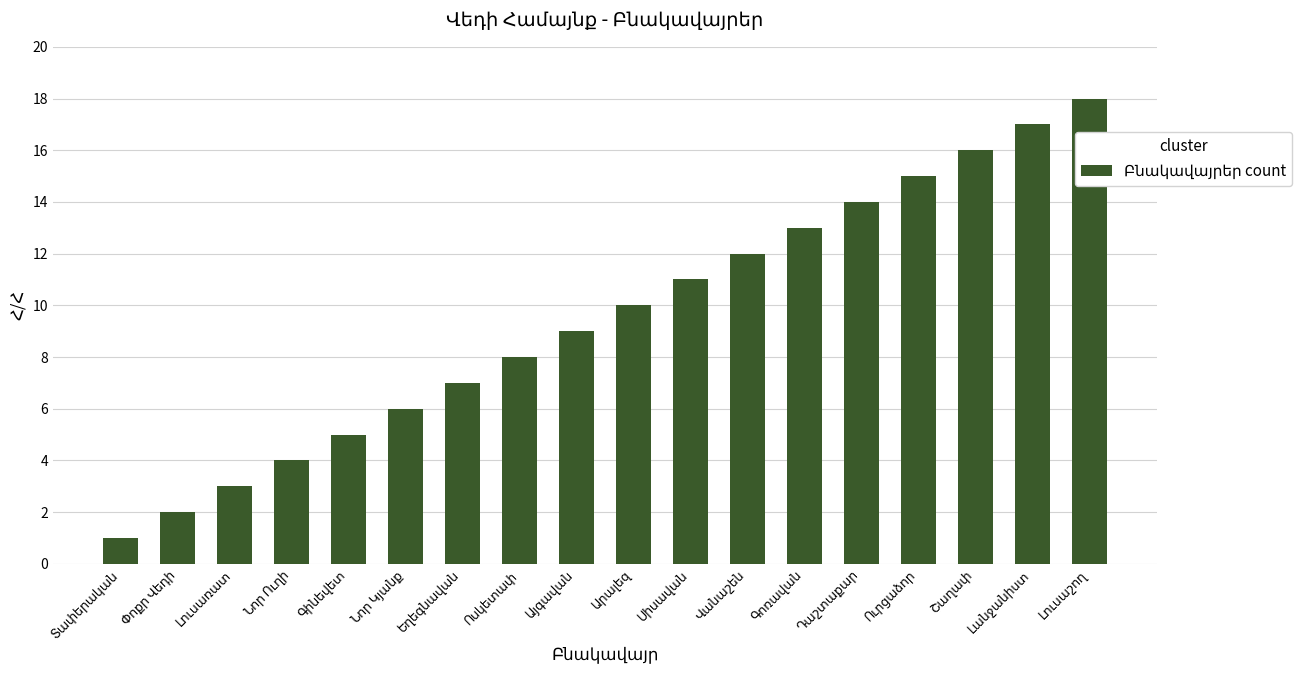

What is the average value?

10